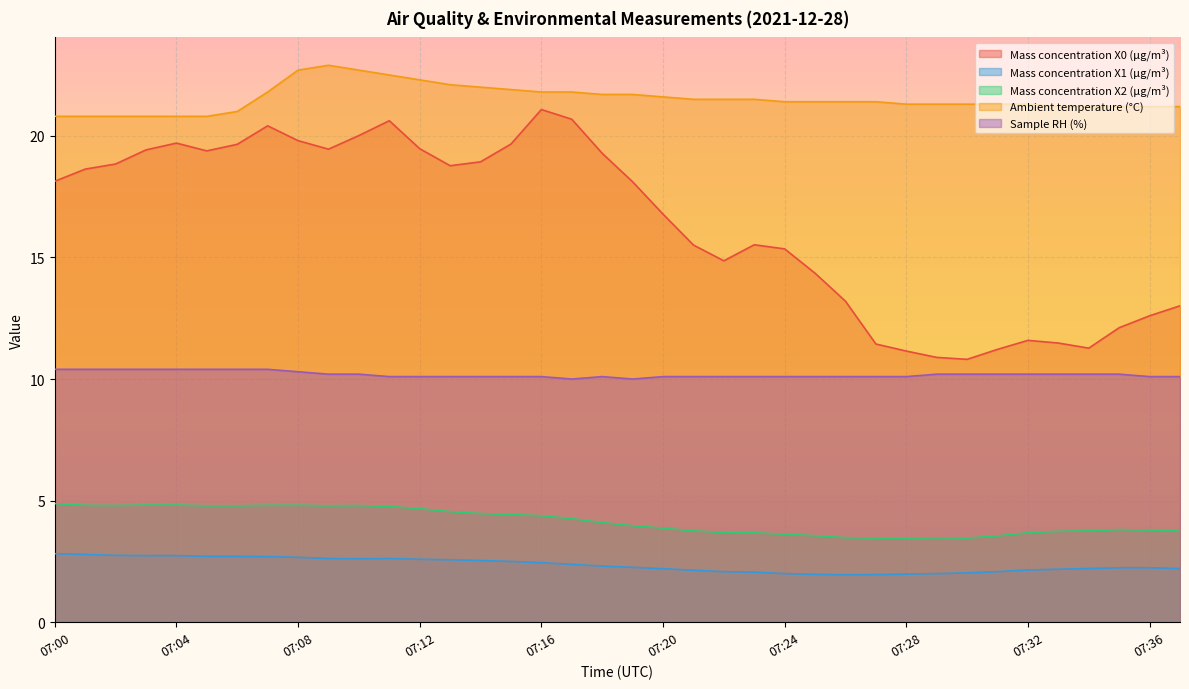

Is it true that Mass concentration X2 (μg/m³) equals 1.3 at 07:13?

False